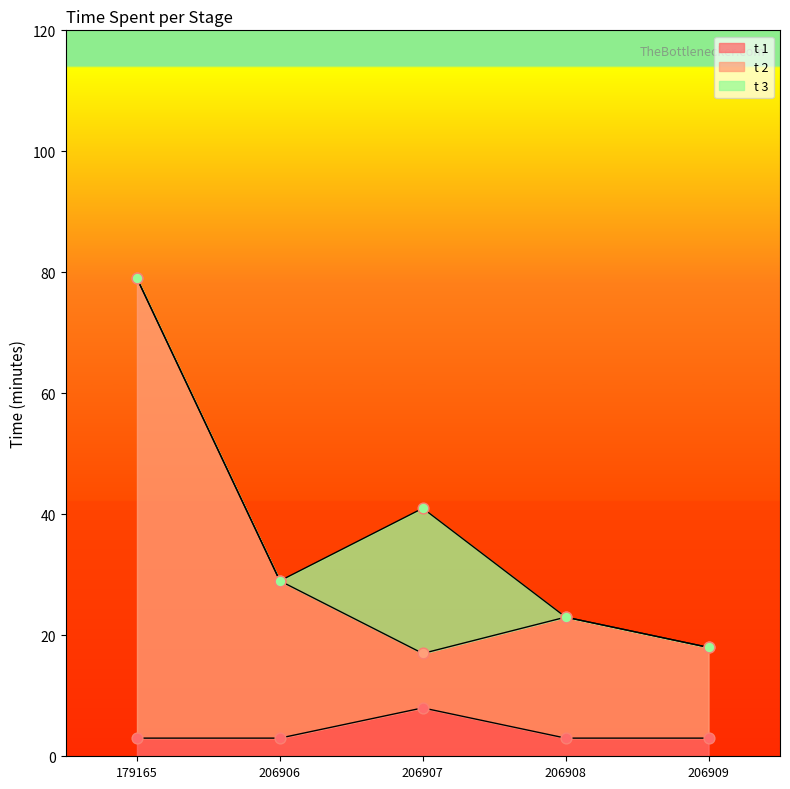

Is the value of t 3 at 206909 greater than the value of t 2 at 206909?

No